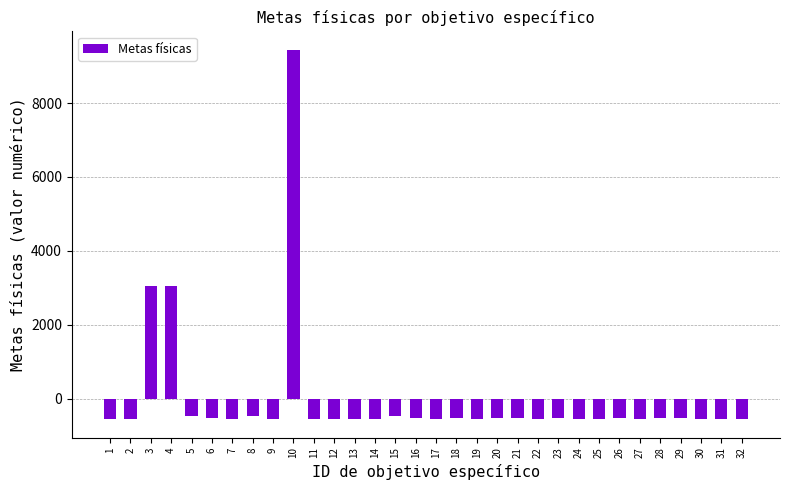

Which has a higher value, 10 or 18?

10